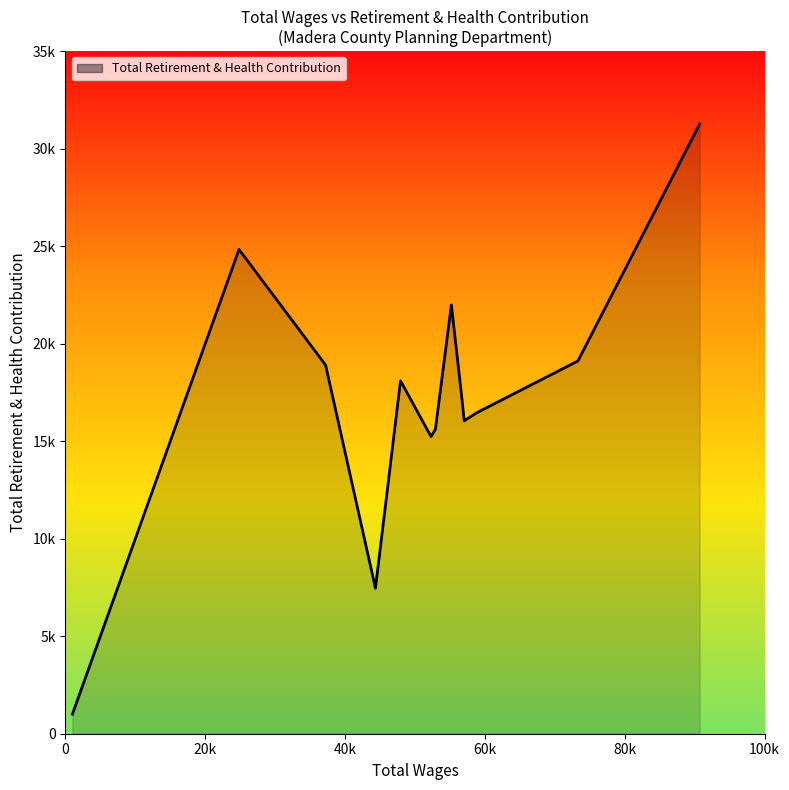

How many interior local peaks (higher than both neighbors) does the data have?

3